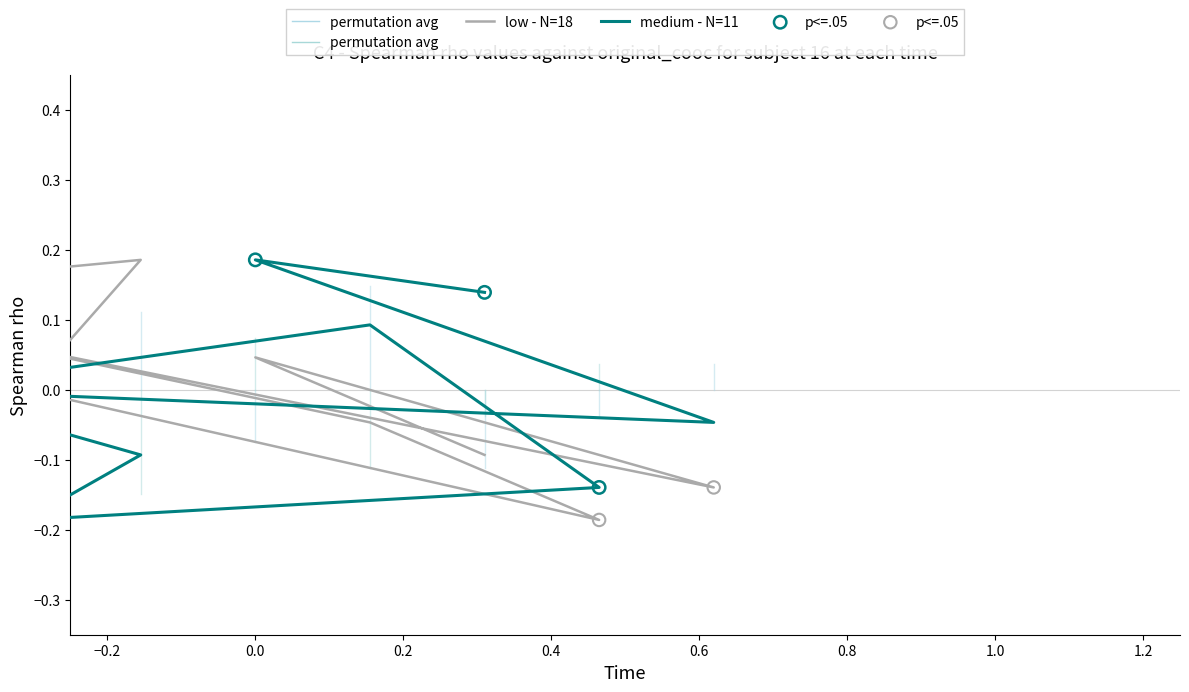

Which series has the widest spread of Y values?

low - N=18